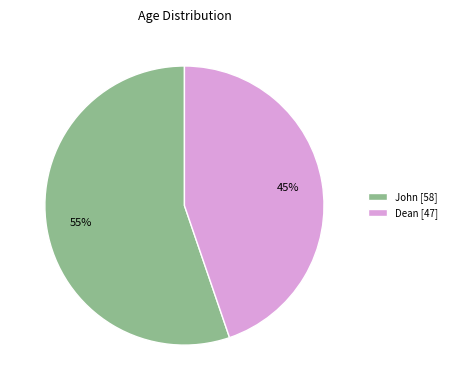

Rank the categories by value from lowest to highest.

Dean, John